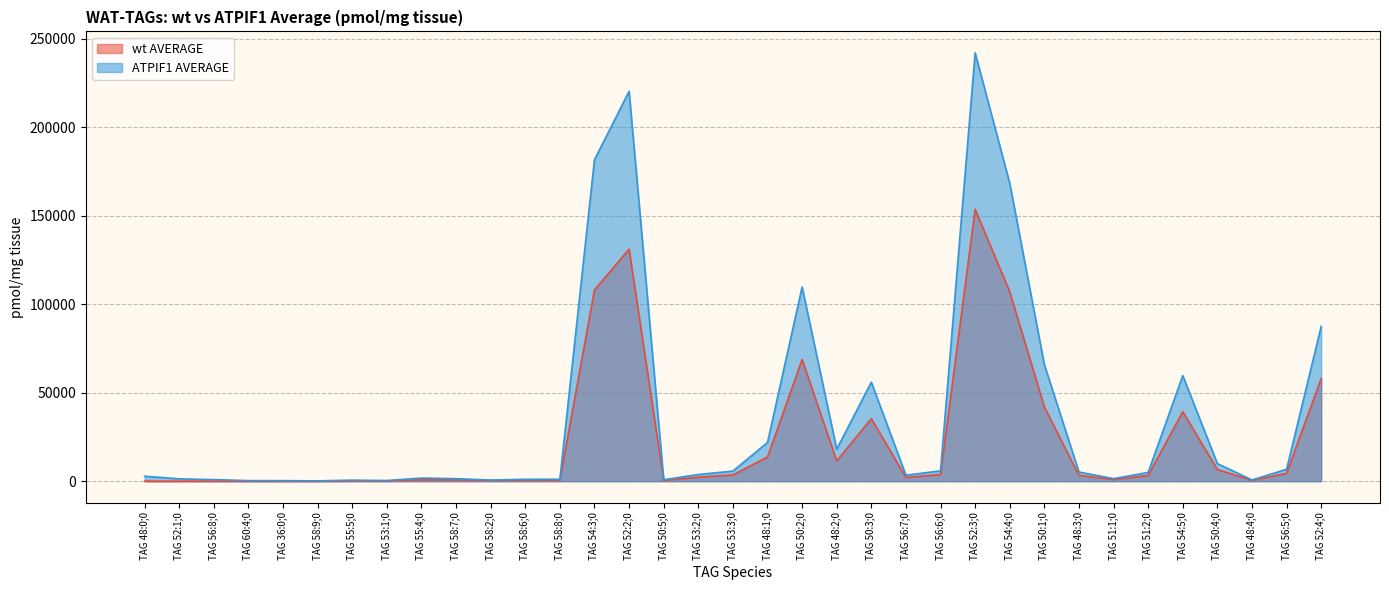

What position from the left is TAG 50:5;0?

16